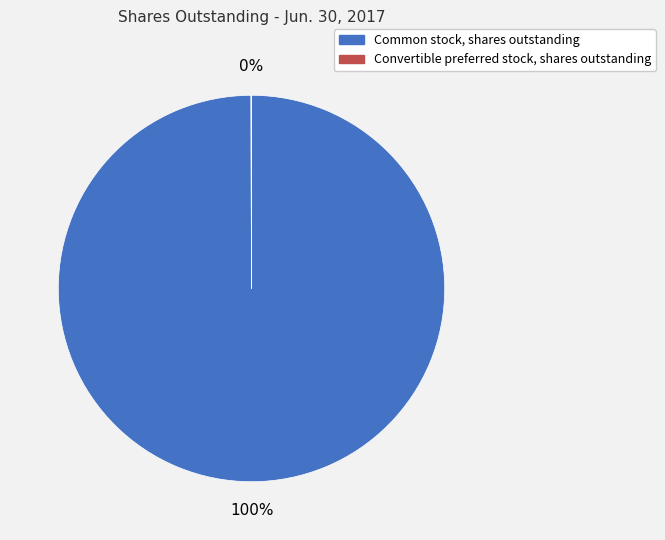

Does Common stock, shares outstanding represent more than half of the total?

Yes